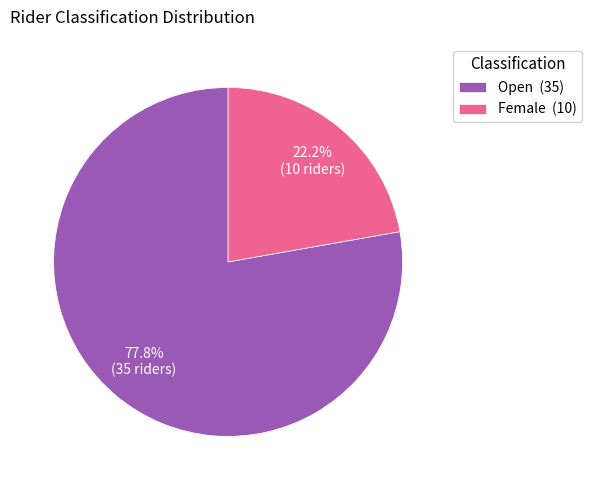

Rank the categories by value from highest to lowest.

Open, Female